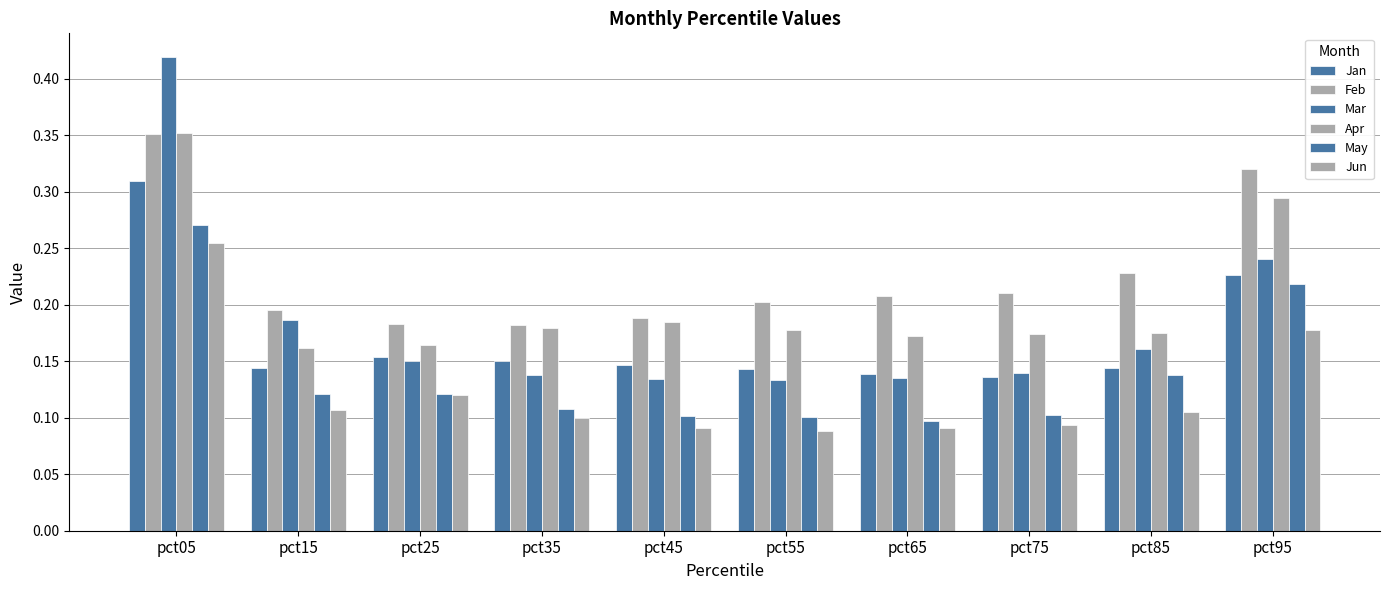

How many groups of bars are there?

10